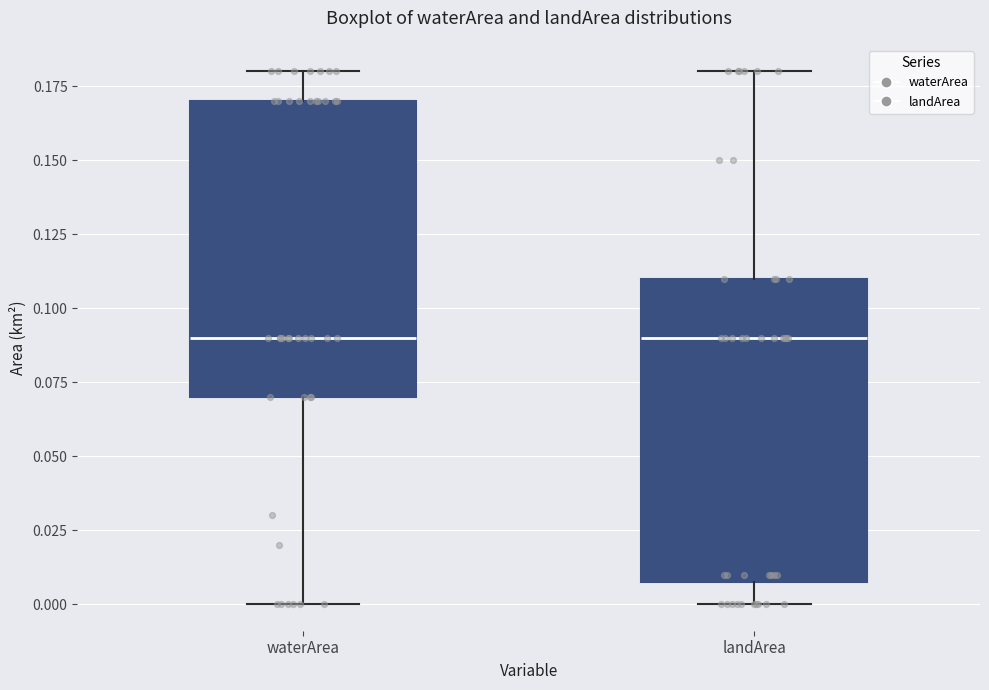

Where is the upper edge of the box for waterArea on the y-axis? The values are not printed on the chart, so give them approximately, as read against the axis.

0.17